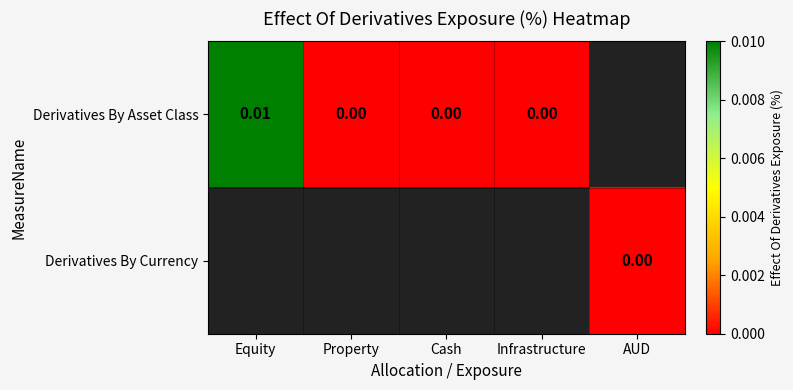

At Equity, list the series in order from largest to smallest.

Derivatives By Asset Class, Derivatives By Currency